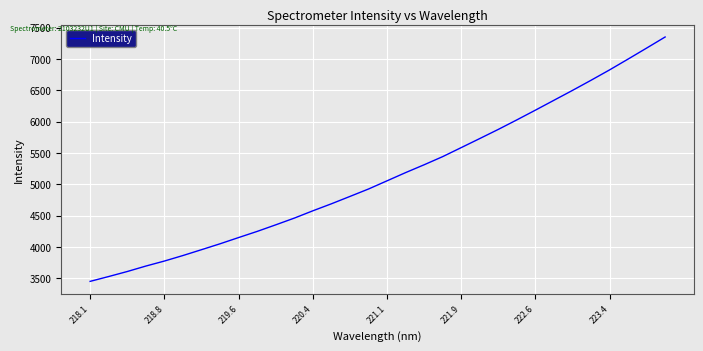

What is the difference between the maximum and minimum values?

3901.4